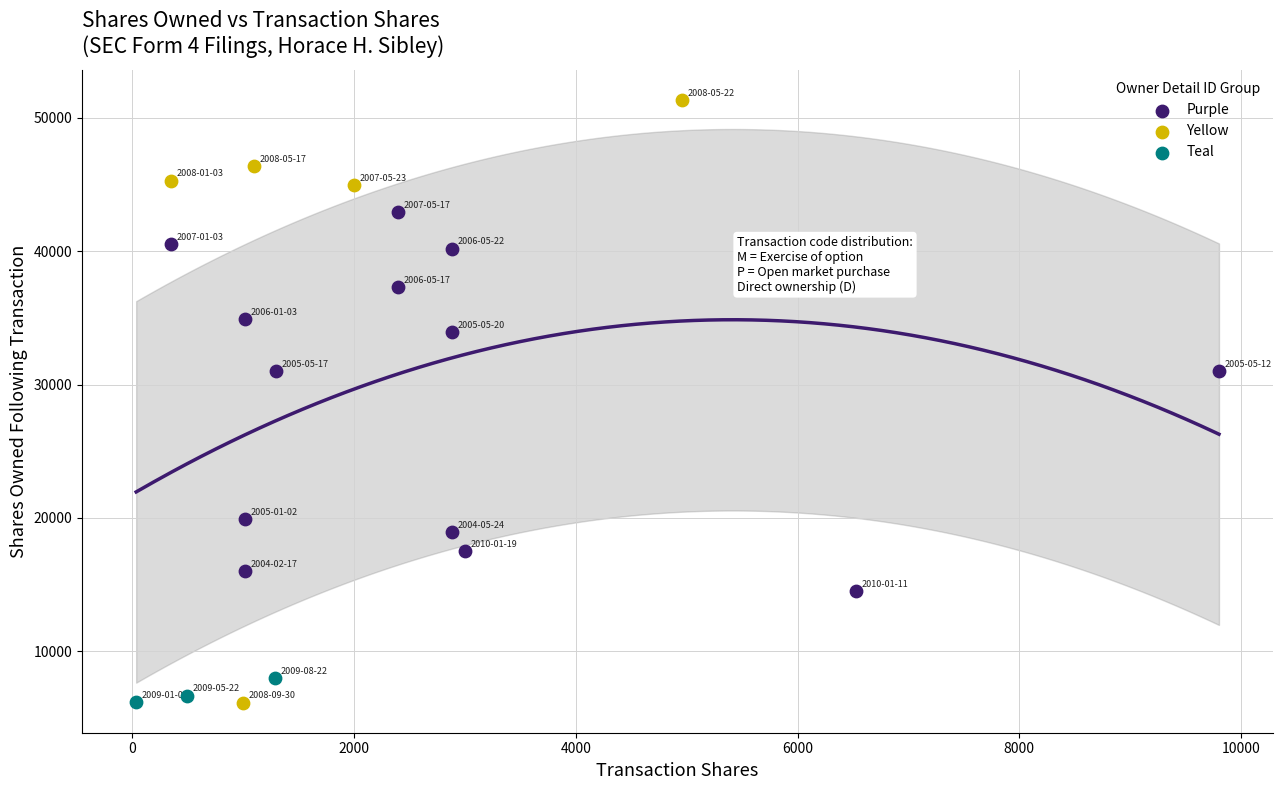

Which series contains the highest Y value?

Yellow